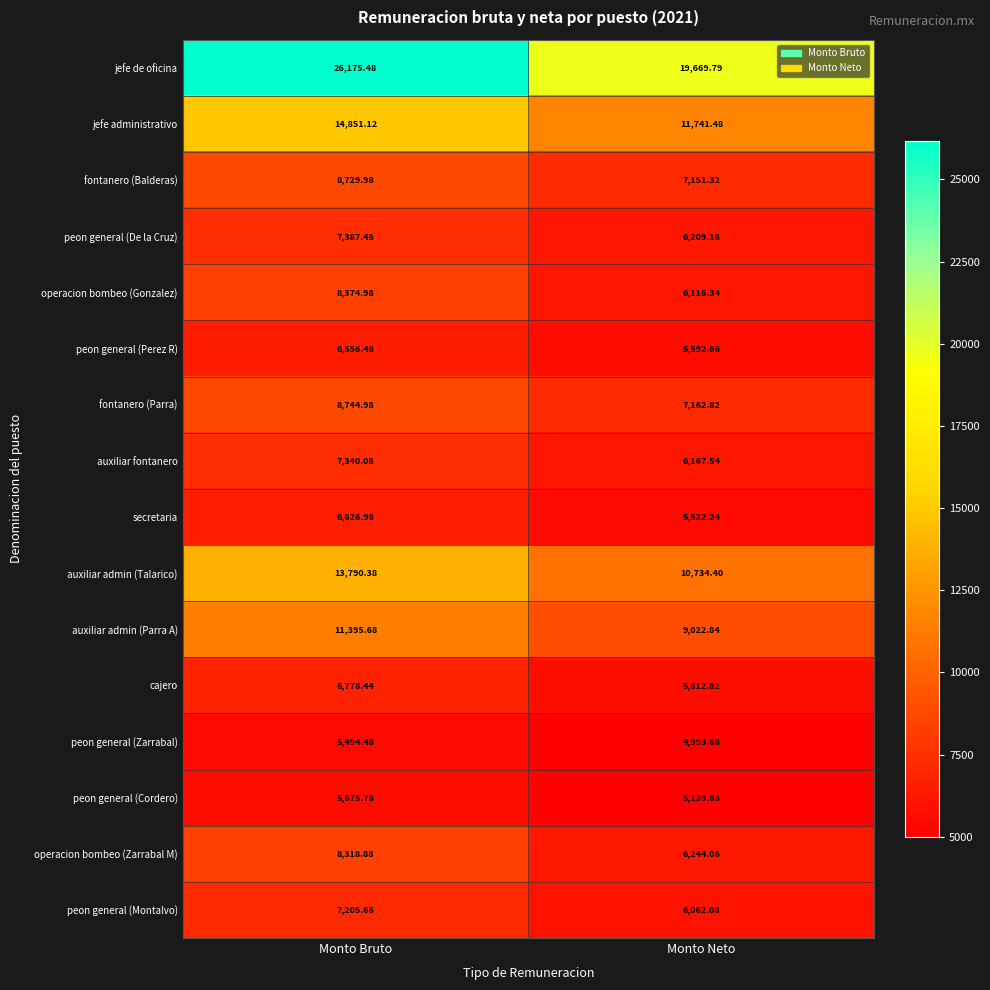

Which series has the largest range (max minus min)?

jefe de oficina